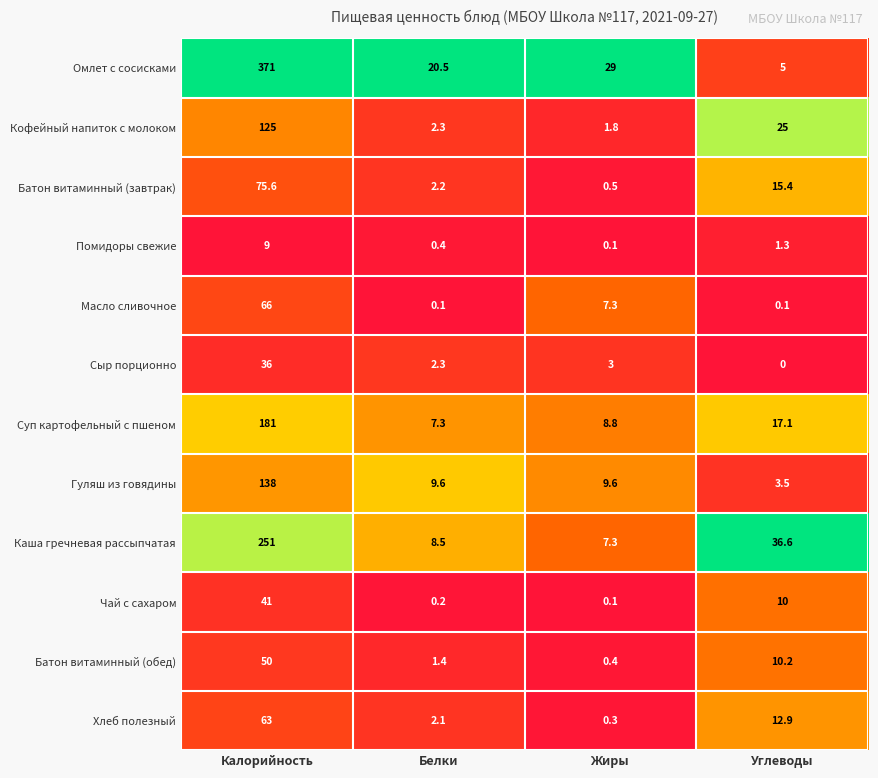

List the series in order of their peak value, highest first.

Омлет с сосисками, Каша гречневая рассыпчатая, Суп картофельный с пшеном, Гуляш из говядины, Кофейный напиток с молоком, Батон витаминный (завтрак), Масло сливочное, Хлеб полезный, Батон витаминный (обед), Чай с сахаром, Сыр порционно, Помидоры свежие